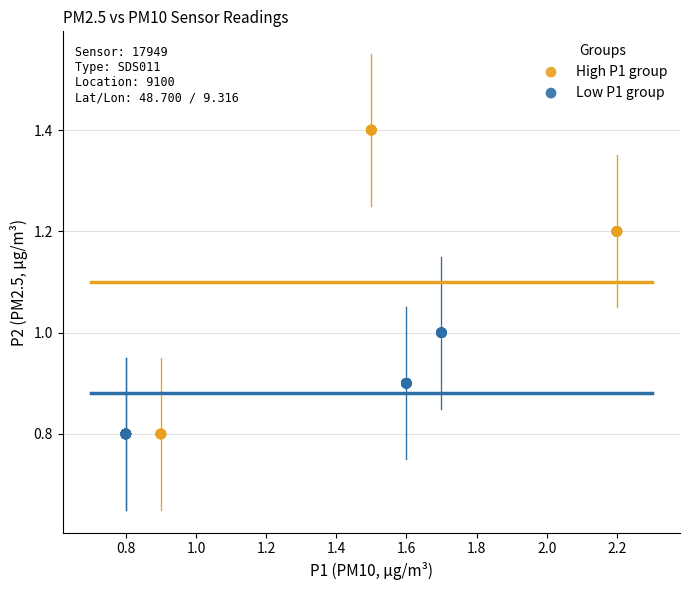

Which series has the largest Y range (max minus min)?

High P1 group